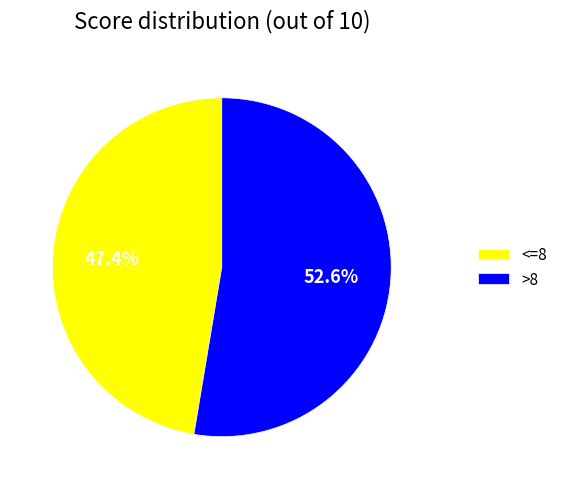

What portion of the pie excludes <=8?

52.6%